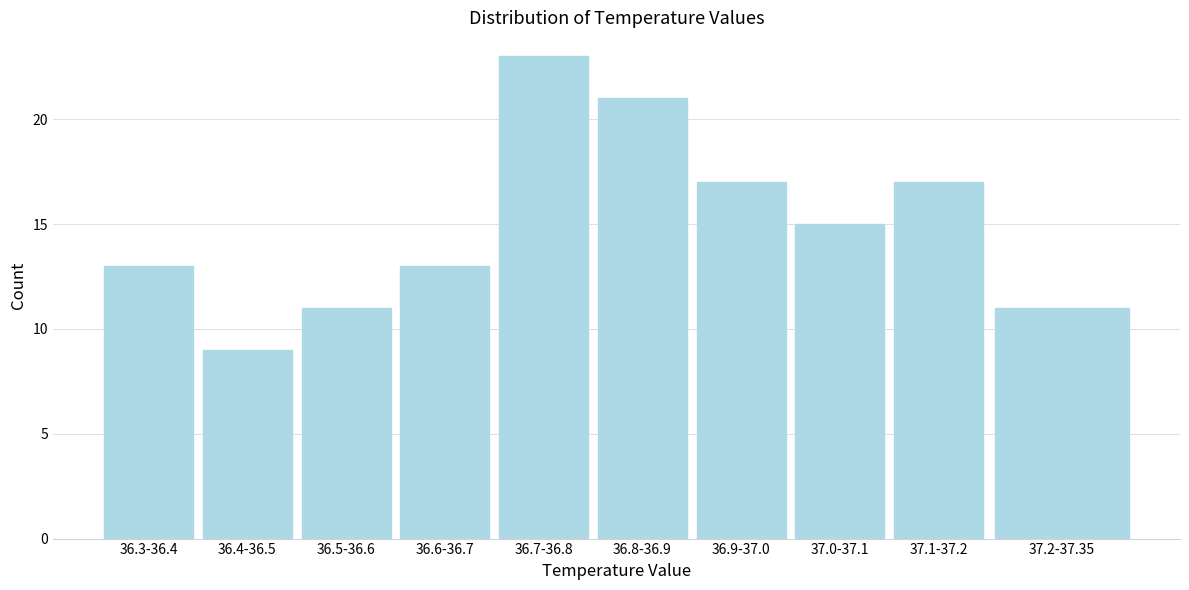

Reading left to right, what are all the values shown in this chart?

13	9	11	13	23	21	17	15	17	11